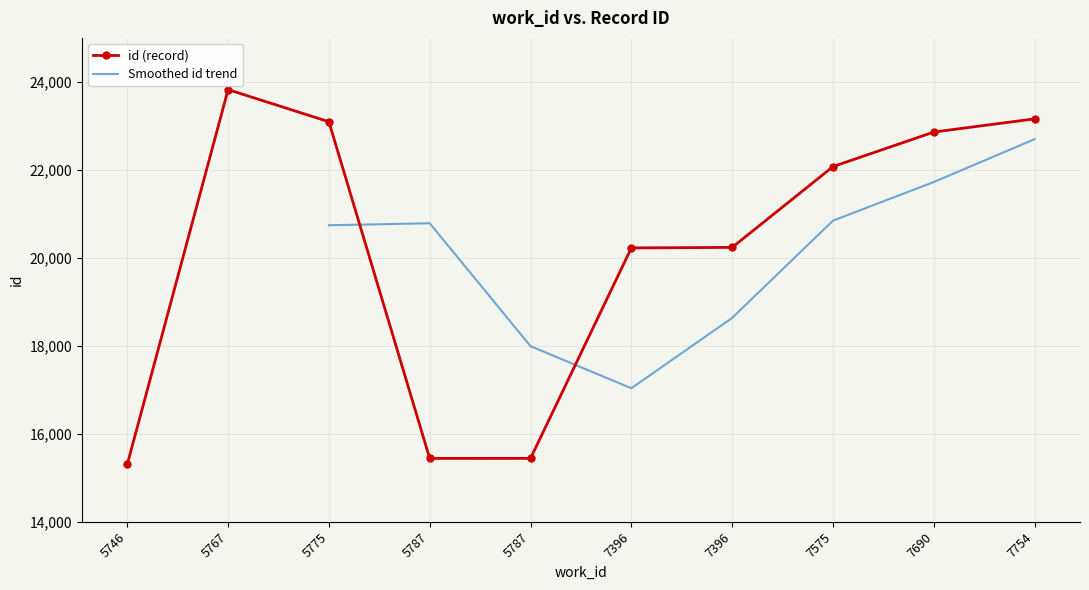

What is the smallest value displayed?

15305